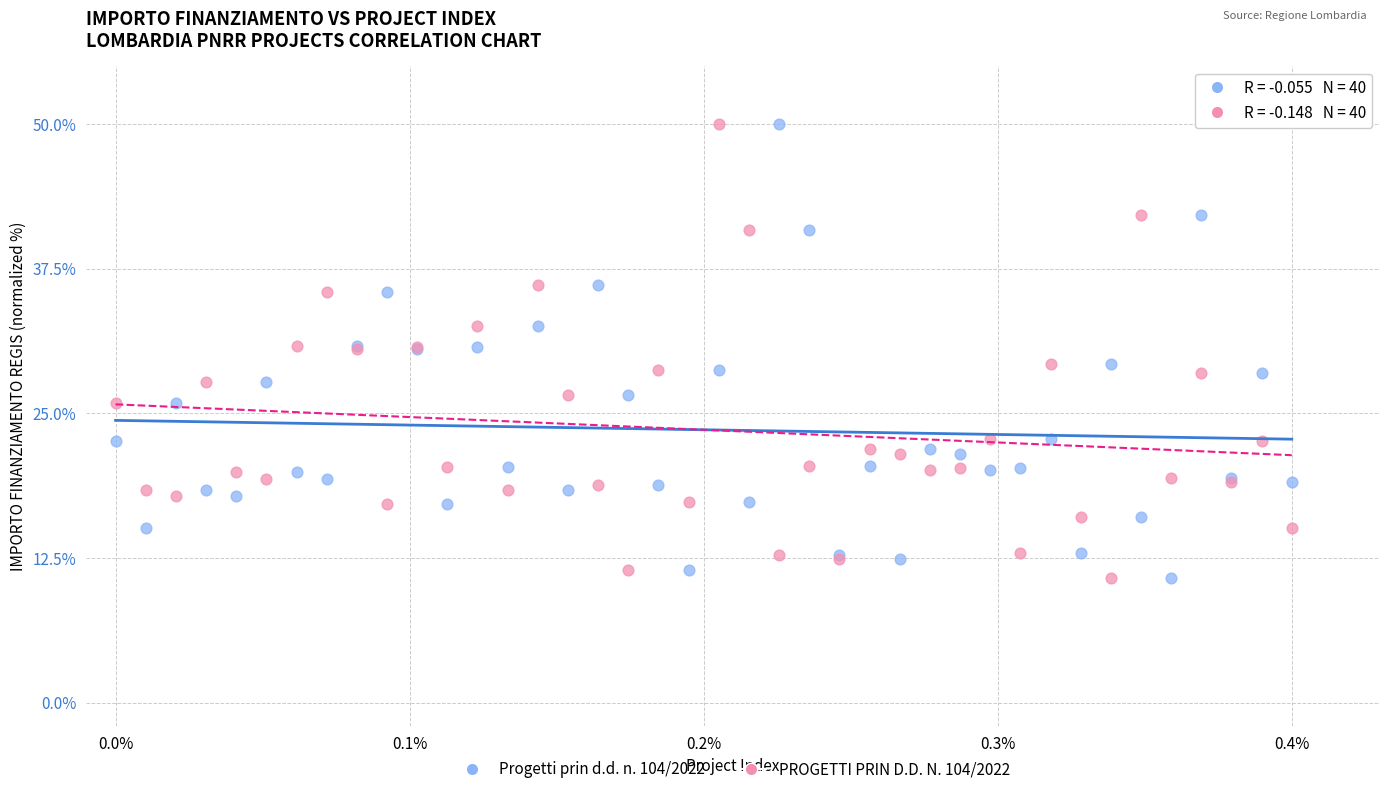

What is the X range (max minus min) for the scatter plot?

0.4